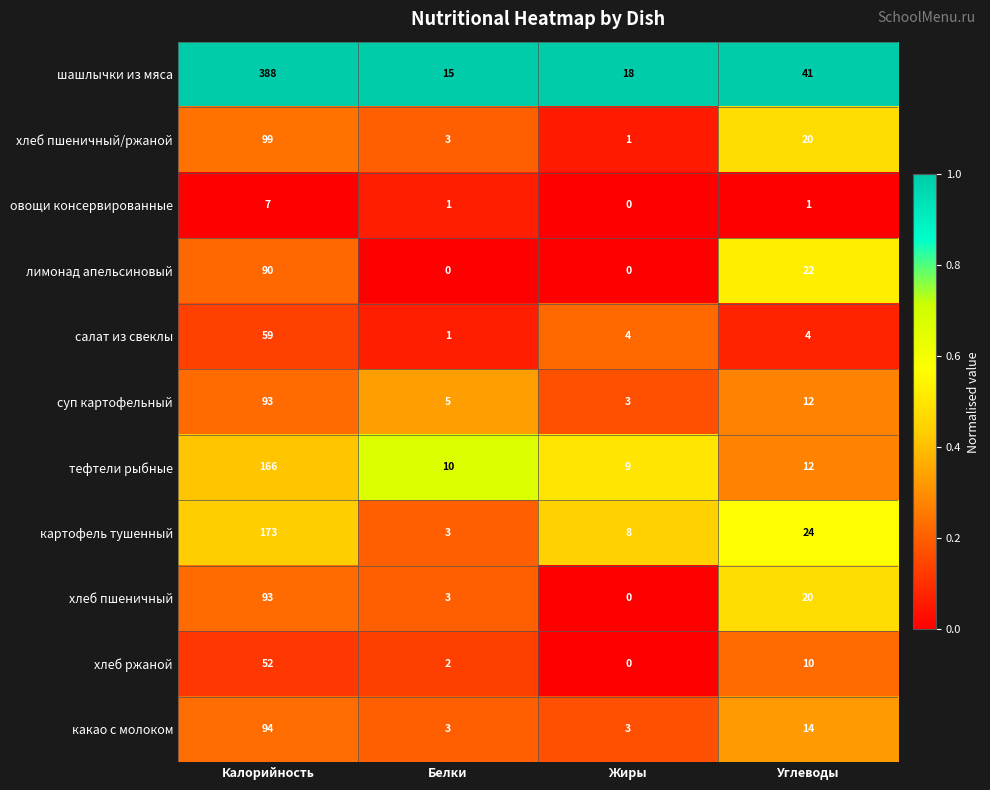

How many data points does each series have?

4